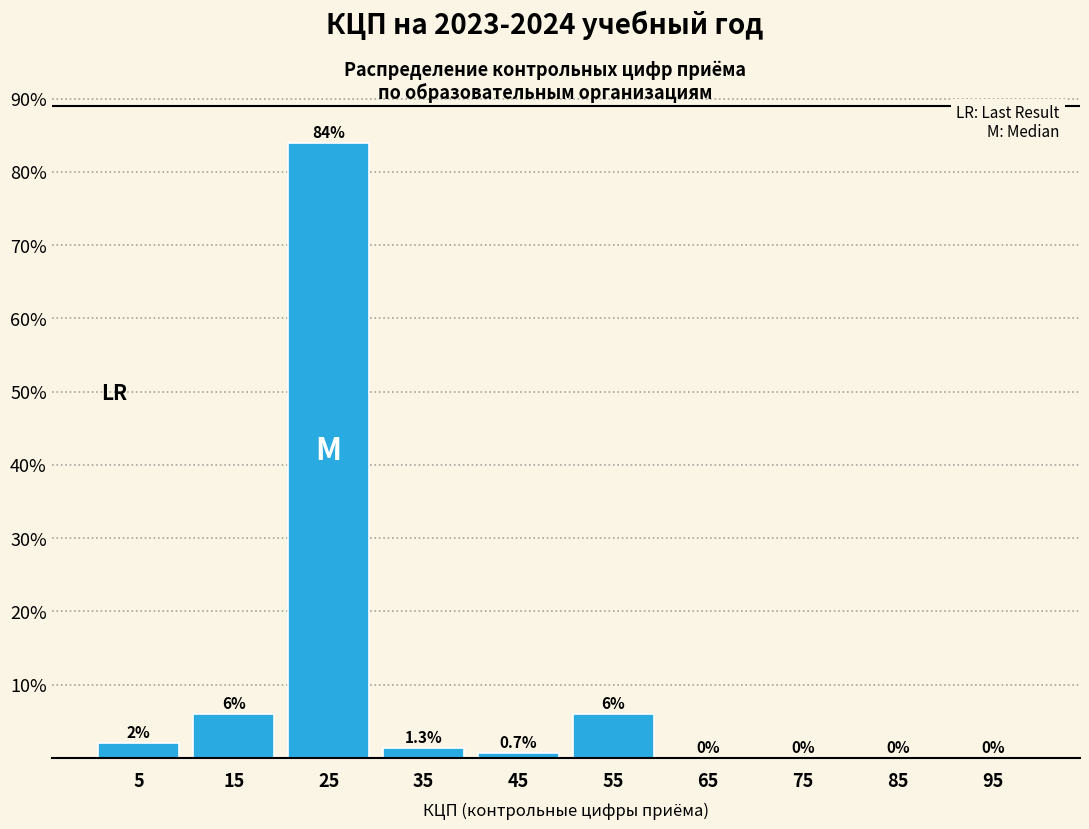

Reading left to right, list every bar in this chart as the range it spans on the x-axis followed by its height.

0 to 10: 2.0
10 to 20: 6.0
20 to 30: 84.0
30 to 40: 1.3
40 to 50: 0.7
50 to 60: 6.0
60 to 70: 0.0
70 to 80: 0.0
80 to 90: 0.0
90 to 100: 0.0